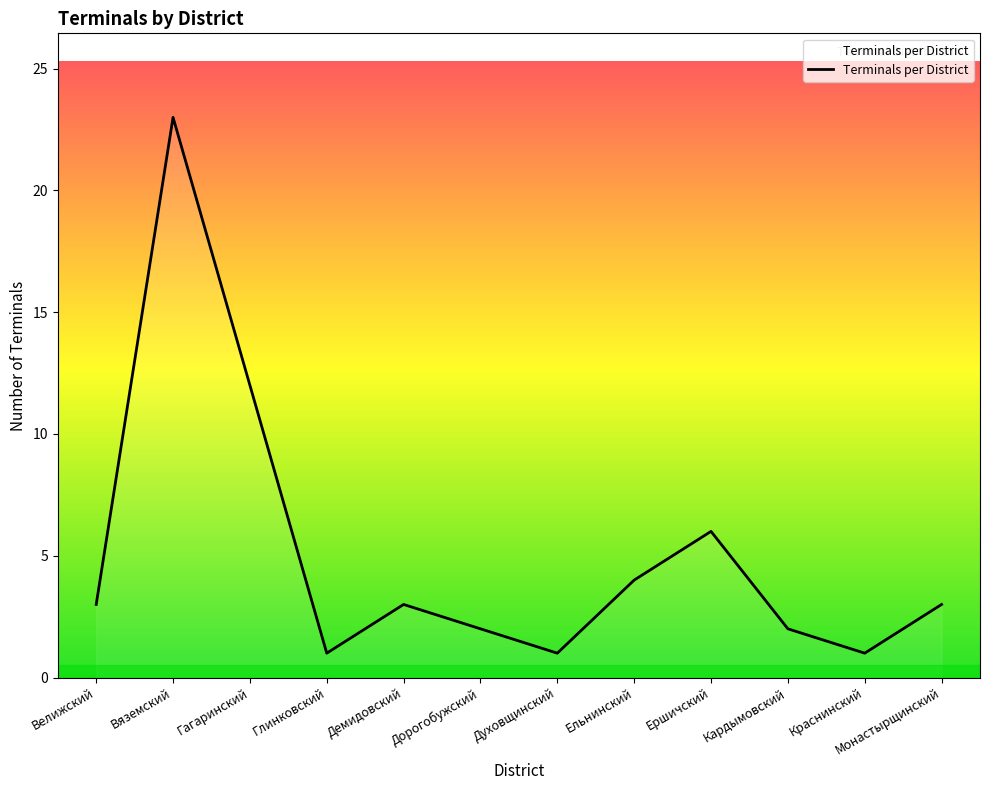

Which category has the highest value across all series?

Вяземский